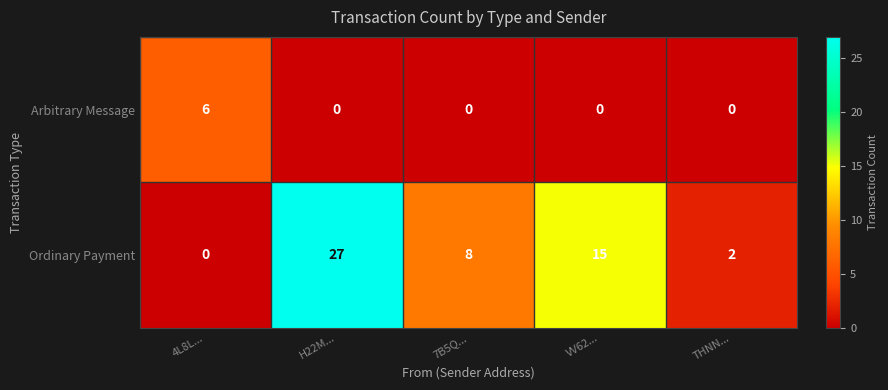

At VV62..., list the series in order from largest to smallest.

Ordinary Payment, Arbitrary Message